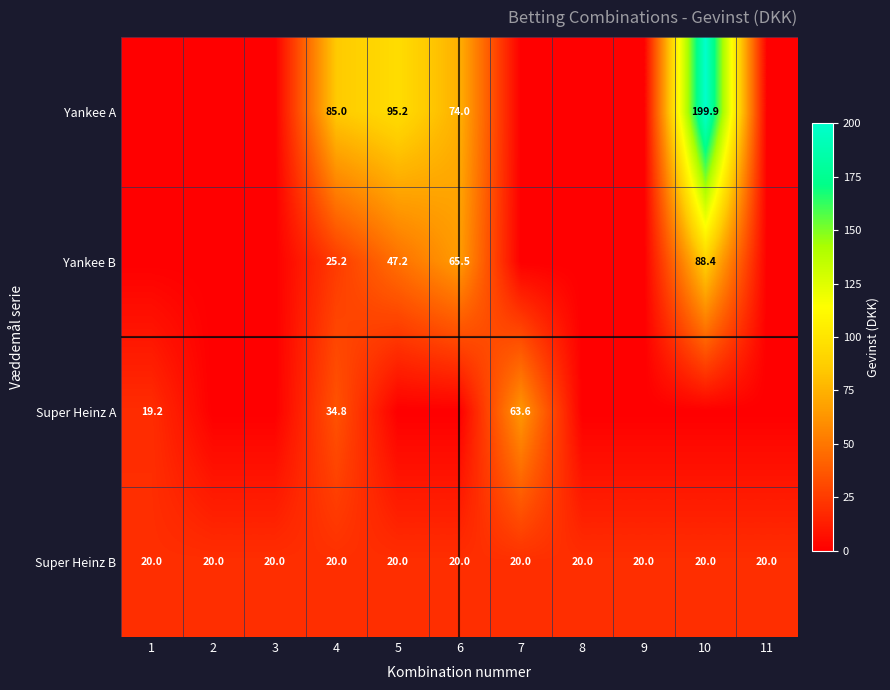

The Super Heinz B series shows 30.5 at 2. True or false?

False